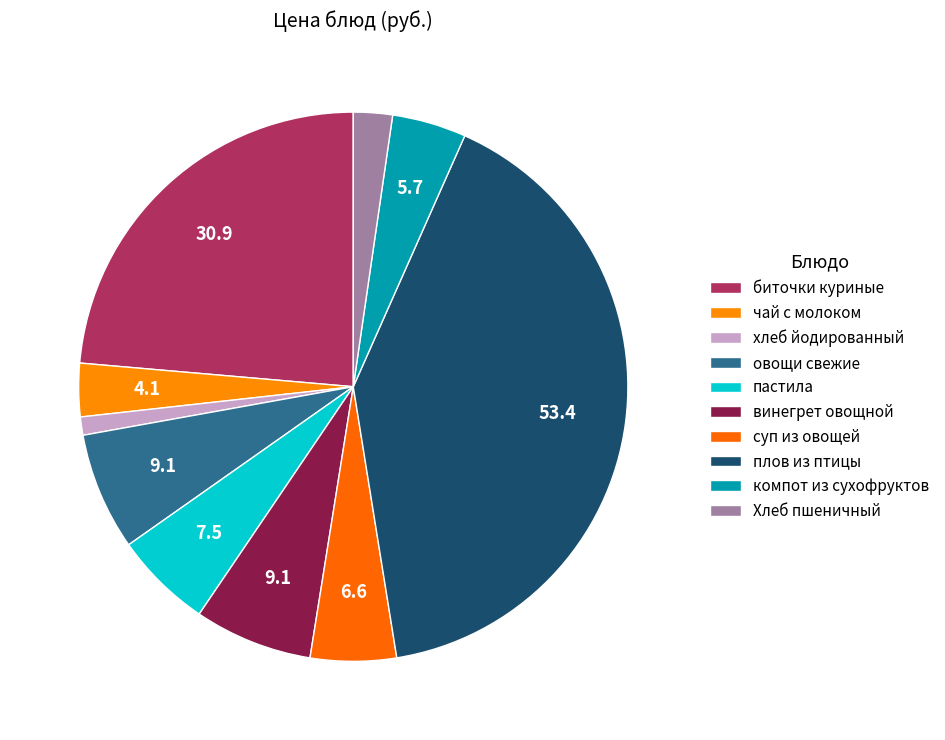

How many segments does this pie chart have?

10